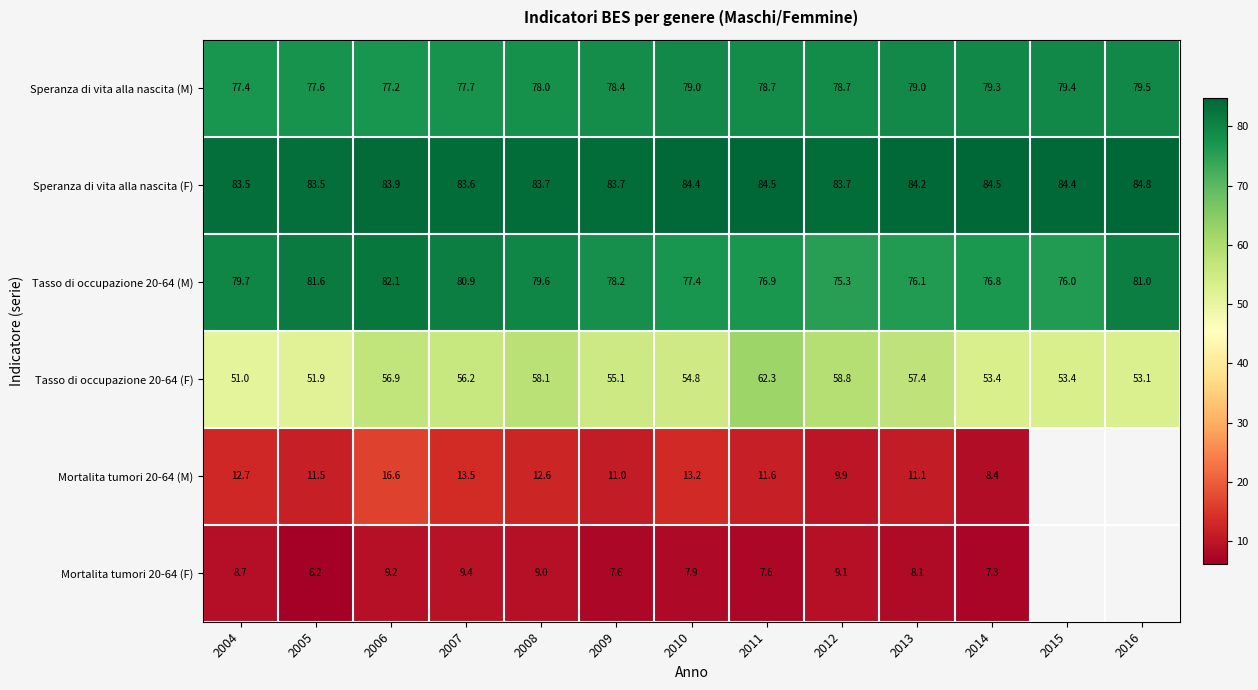

Between 2009 and 2008, which is larger?

2009